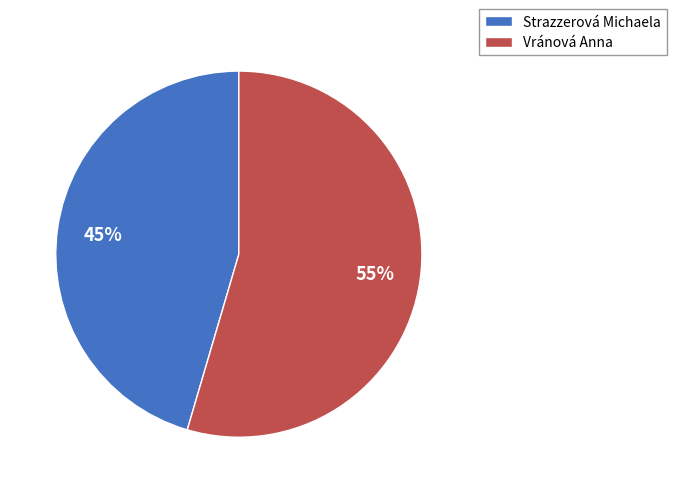

Does any single category account for the majority?

Yes